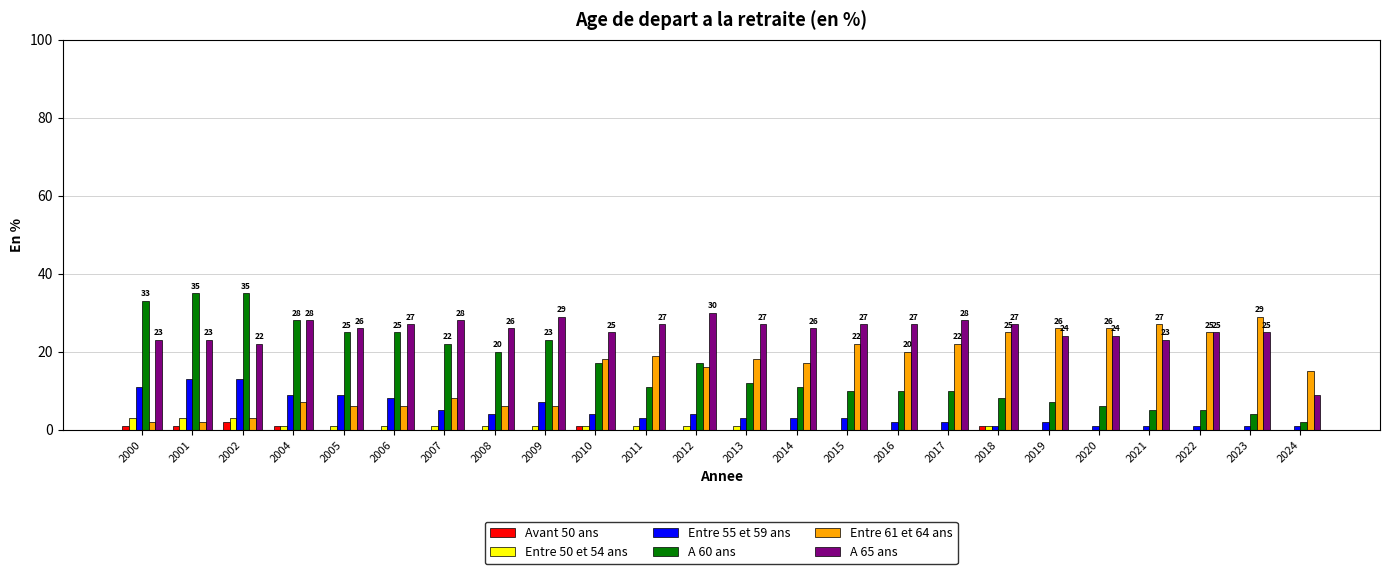

What is the sum of all A 60 ans values?

381